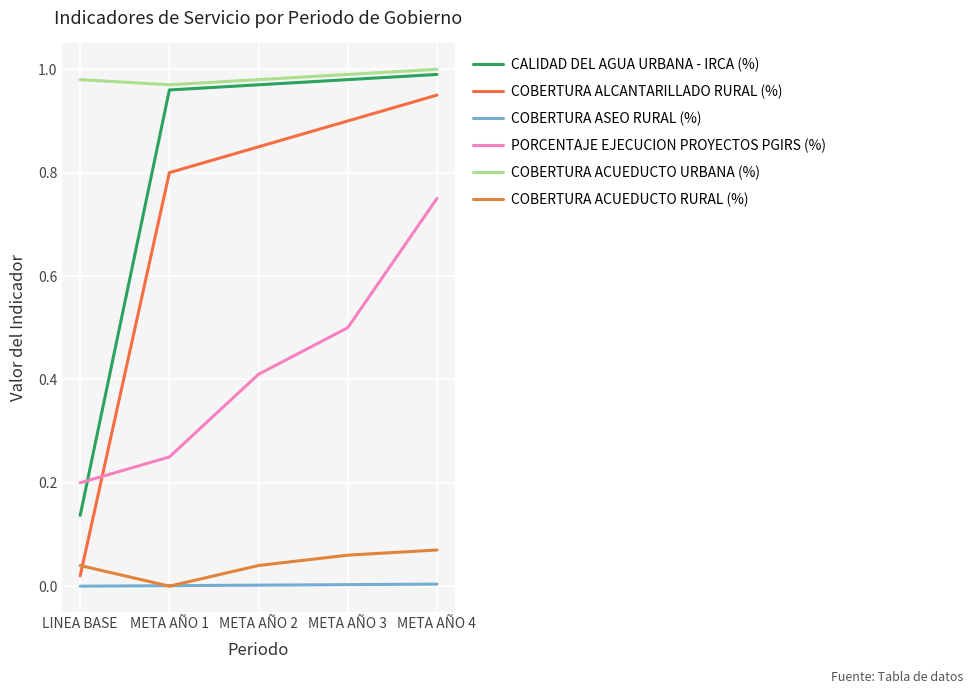

Which category has the highest value in the PORCENTAJE EJECUCION PROYECTOS PGIRS (%) series?

META AÑO 4